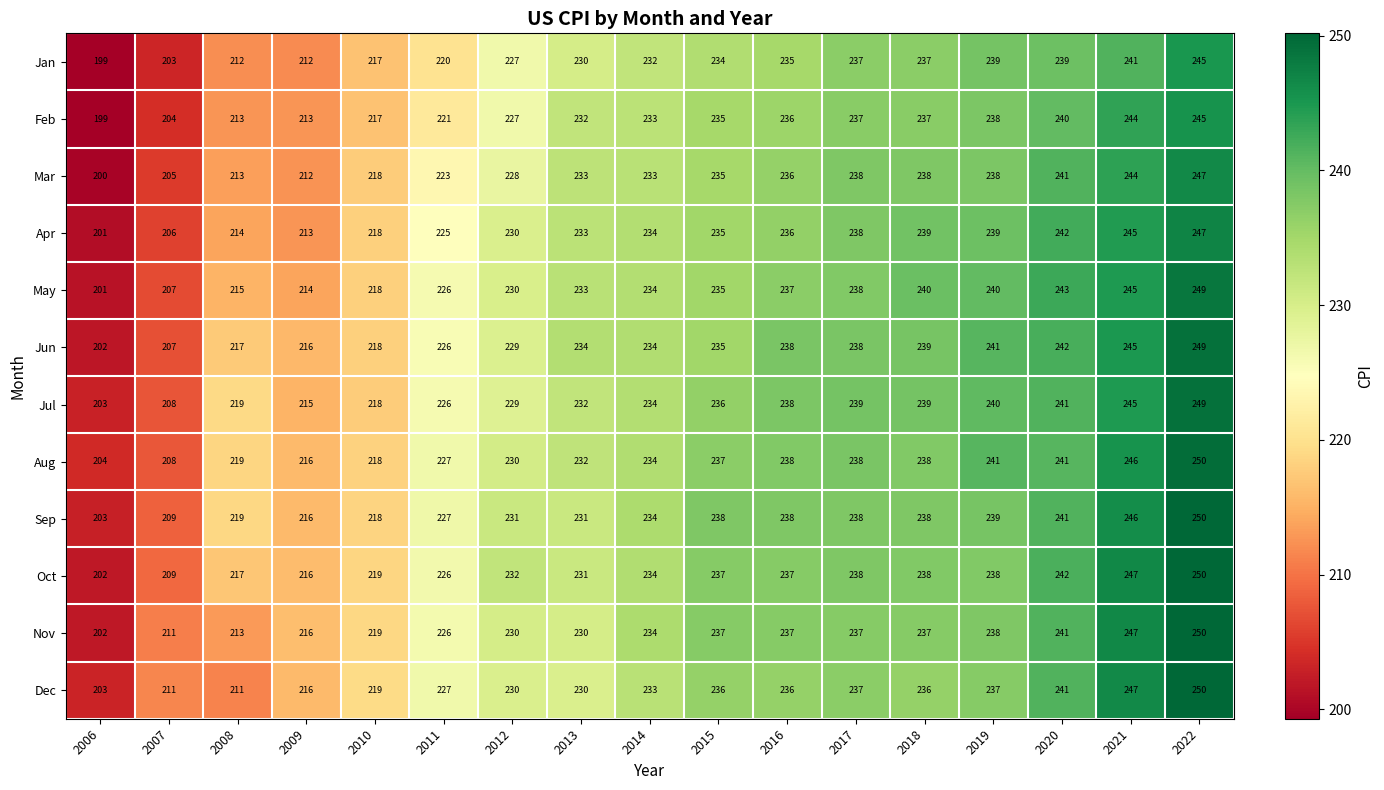

Between 2008 and 2022, which series saw the biggest shift?

Dec